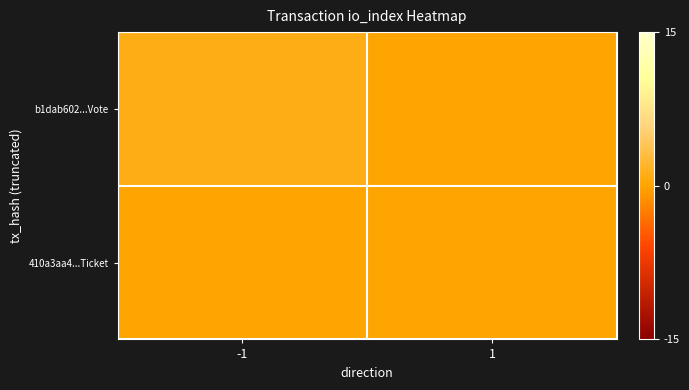

At 1, list the series in order from smallest to largest.

b1dab602...Vote, 410a3aa4...Ticket